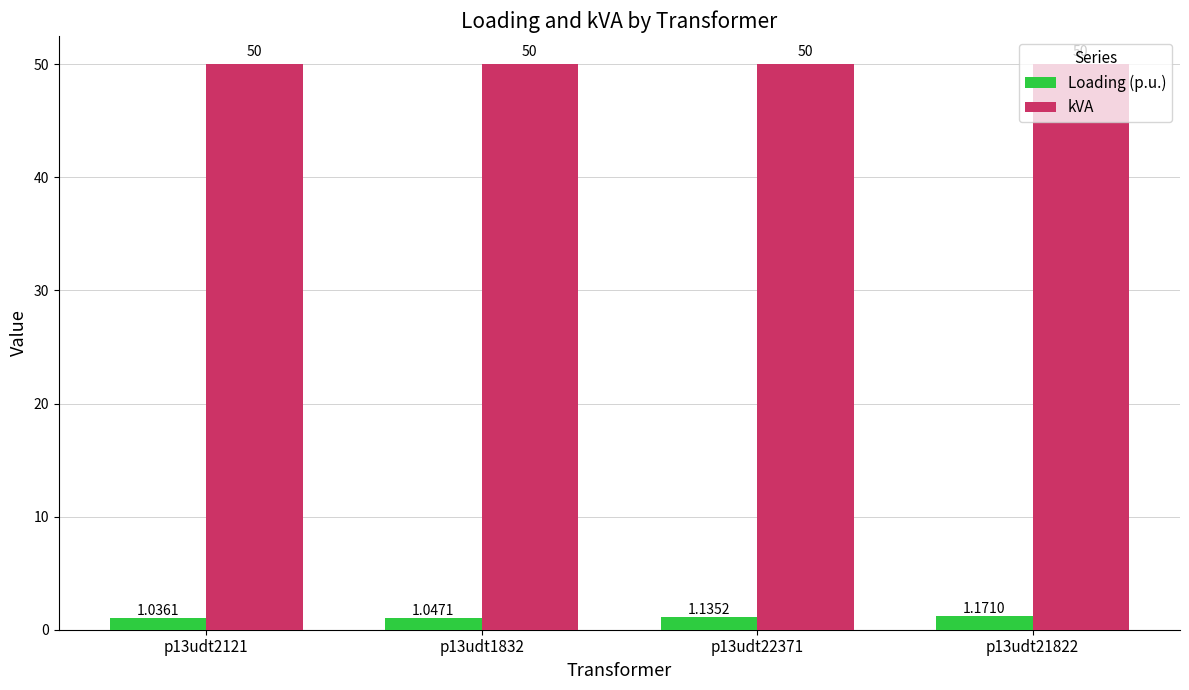

Rank the series at p13udt1832 from highest to lowest value.

kVA, Loading (p.u.)